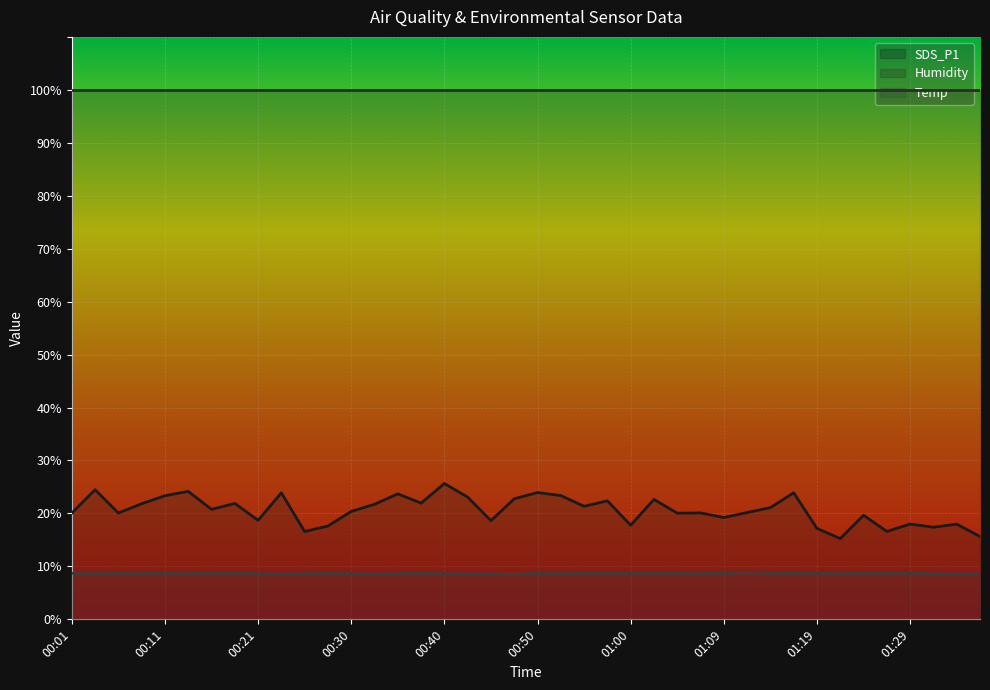

Which label corresponds to the largest value in the chart?

00:40